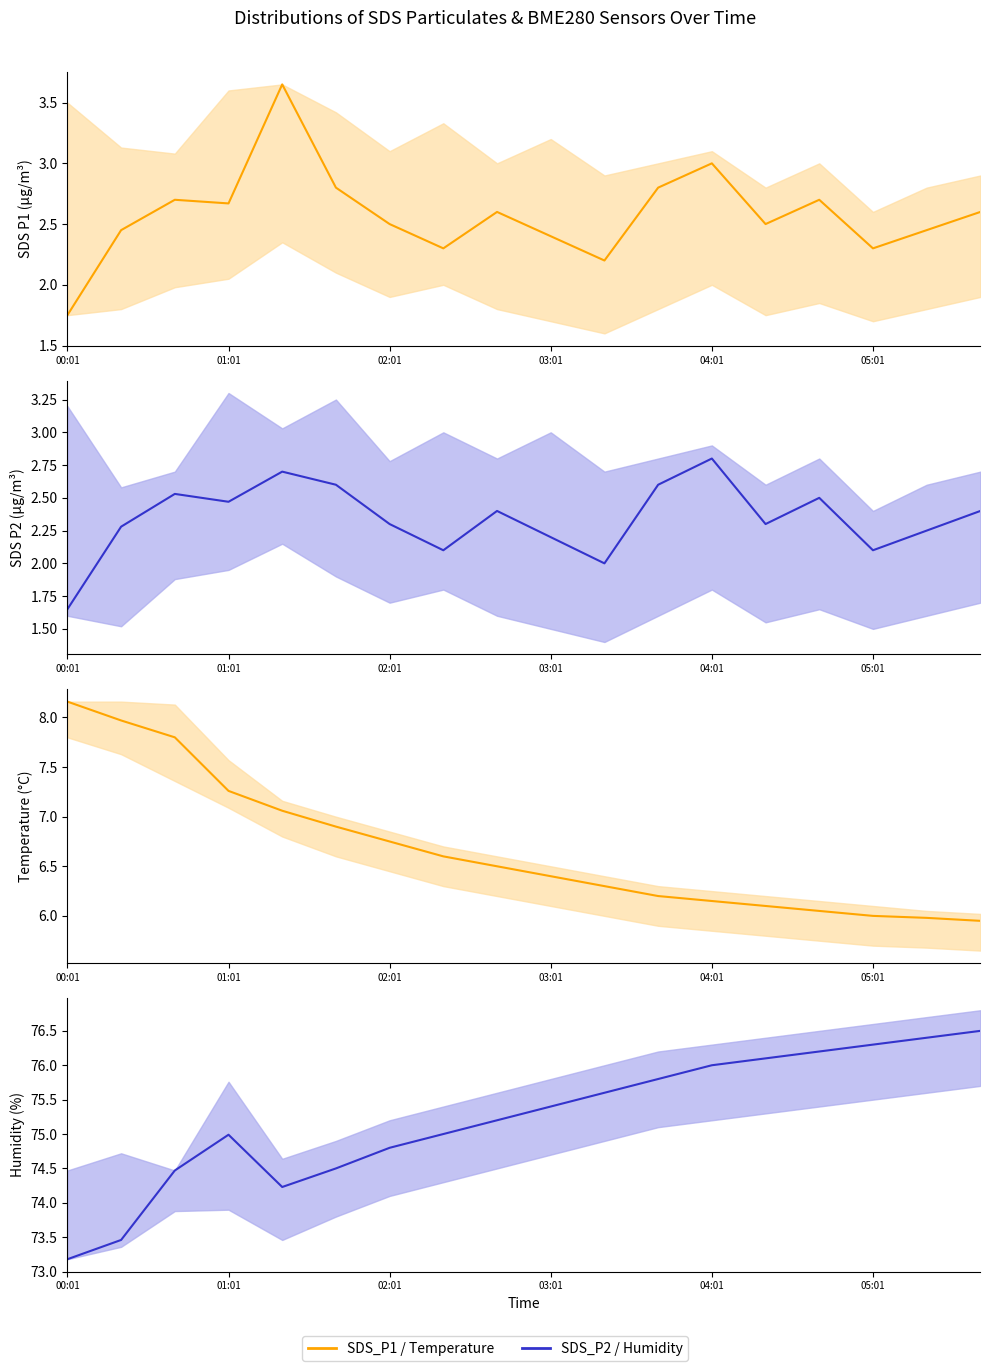

Between 6 and 11, which series saw the biggest shift?

BME280_humidity